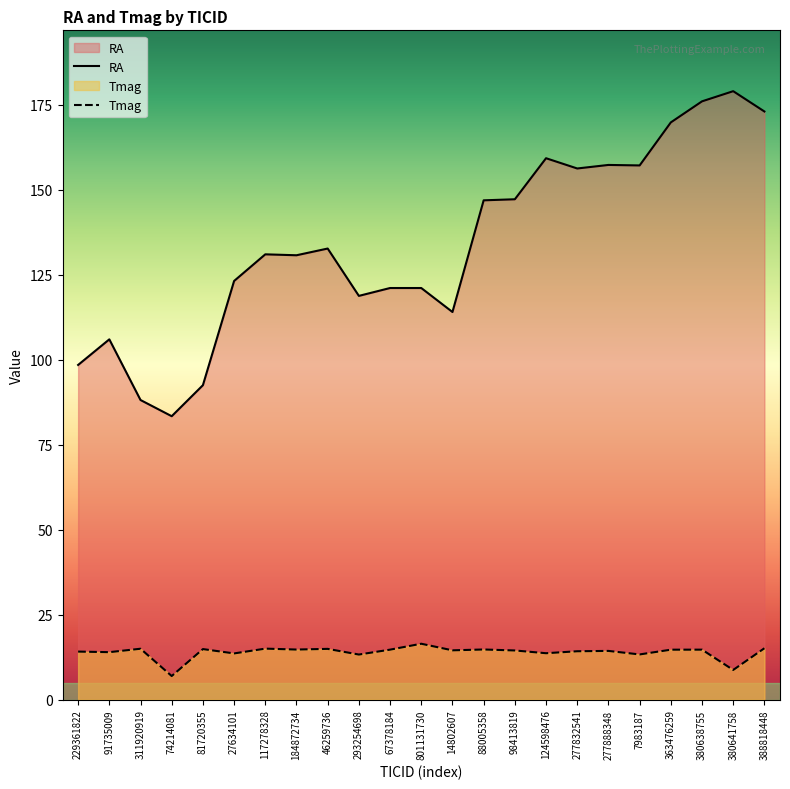

At which category is the sum across all series the highest?

380638755